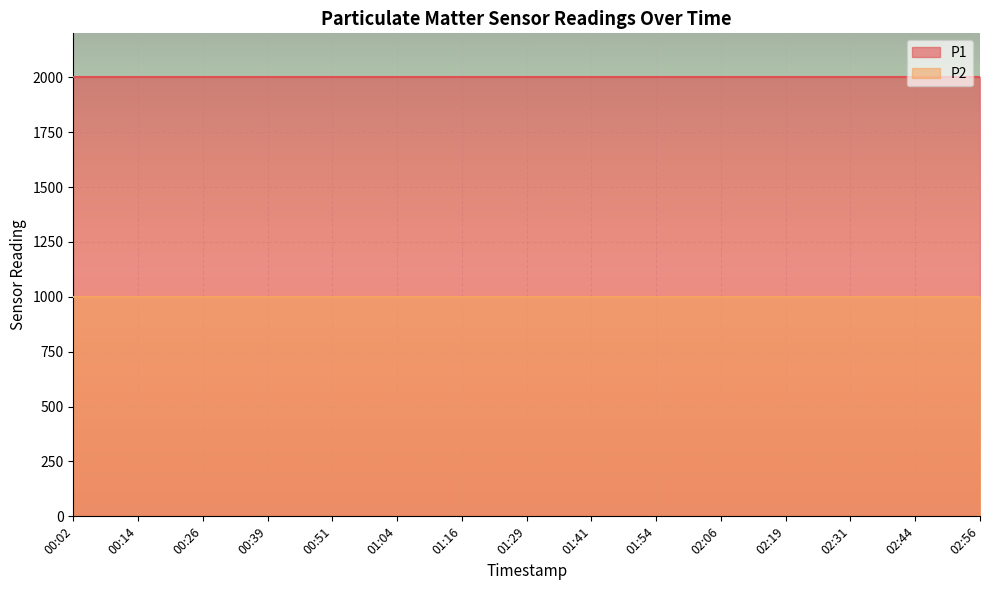

Does the chart display data point markers on the line(s)?

No